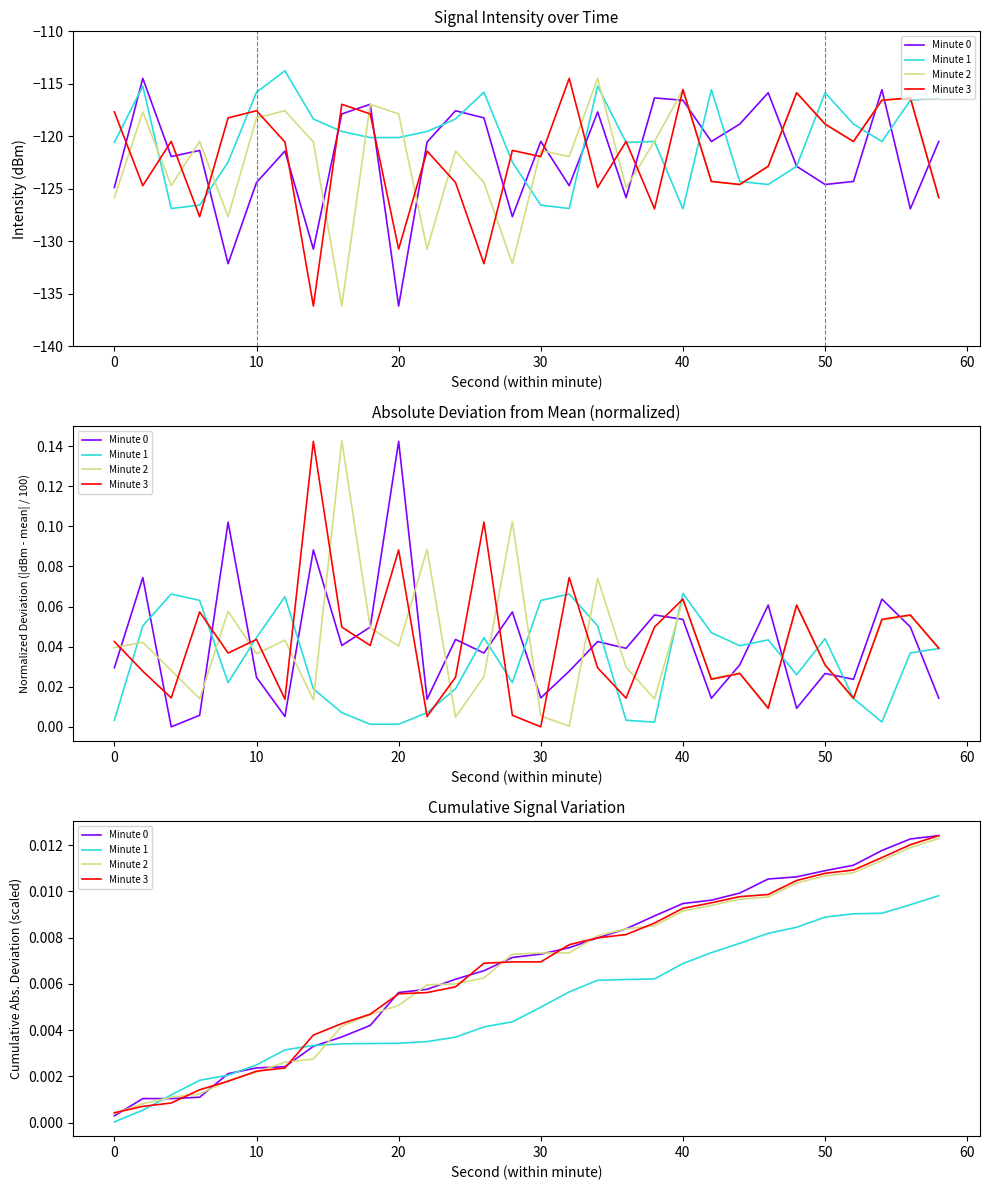

Does the chart have visible grid lines?

No